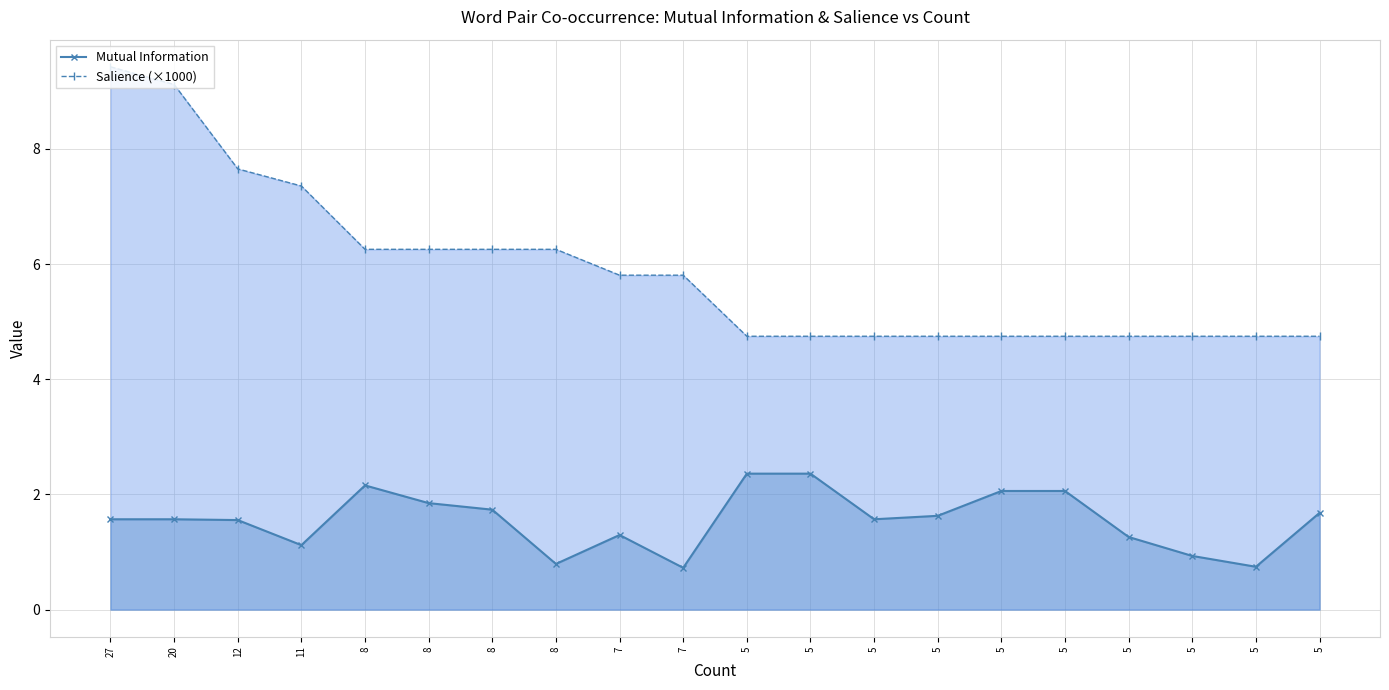

Rank the series by their average value, from highest to lowest.

Salience (×1000), Mutual Information